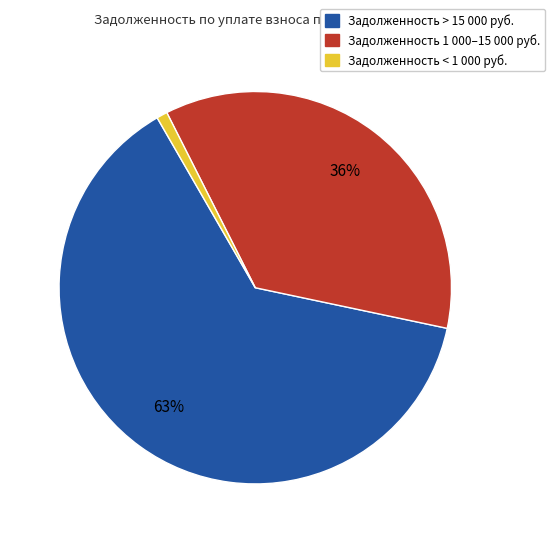

How many segments does this pie chart have?

3